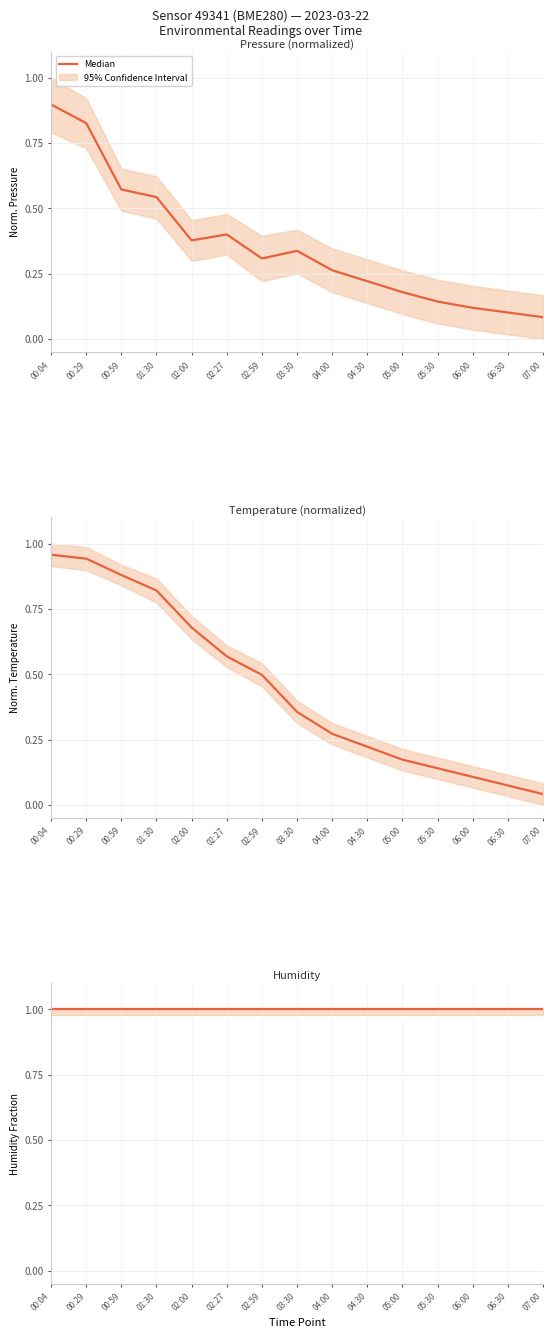

What is the sum of the Temperature (Normalized) values at 06:30 and 00:59?

1.0